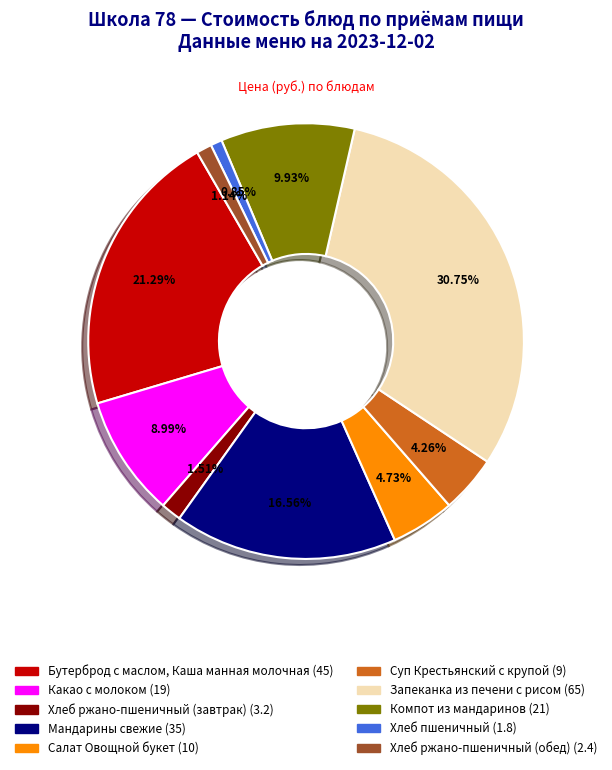

Between Мандарины свежие and Бутерброд с маслом, Каша манная молочная, which is larger?

Бутерброд с маслом, Каша манная молочная